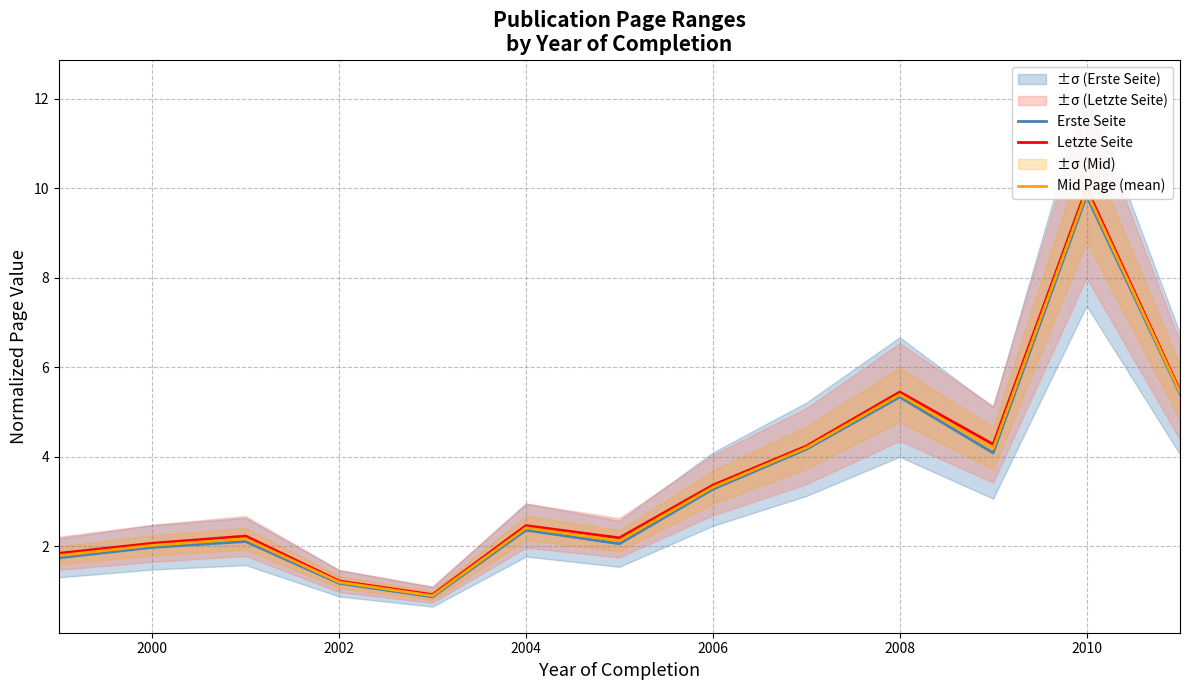

Where does the Letzte Seite series first go above 2?

2000